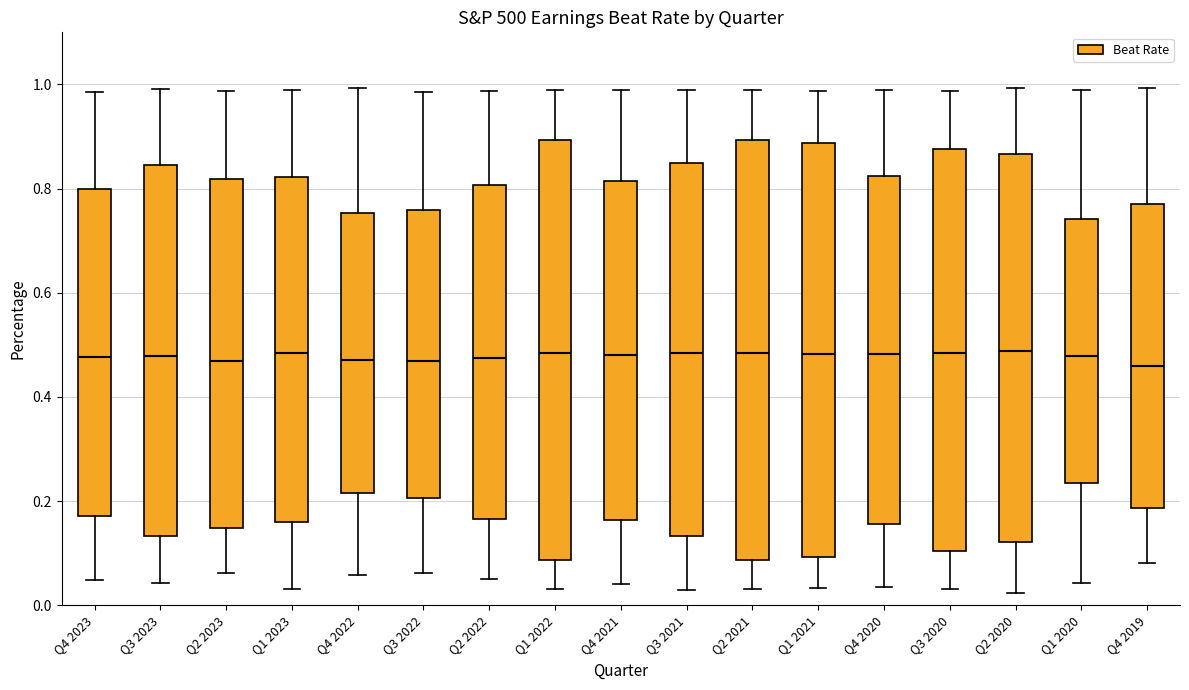

Reading left to right, transcribe this box plot: for each box, give where its median line is, the range the box spans, and where its two whiskers end, as read against the y-axis. The values are not printed on the chart, so give them approximately, as read against the axis.

Q4 2023: median 0.48, box 0.18 to 0.80, whiskers 0.04 to 0.98
Q3 2023: median 0.48, box 0.14 to 0.84, whiskers 0.04 to 1.00
Q2 2023: median 0.46, box 0.14 to 0.82, whiskers 0.06 to 0.98
Q1 2023: median 0.48, box 0.16 to 0.82, whiskers 0.04 to 1.00
Q4 2022: median 0.48, box 0.22 to 0.76, whiskers 0.06 to 1.00
Q3 2022: median 0.46, box 0.20 to 0.76, whiskers 0.06 to 0.98
Q2 2022: median 0.48, box 0.16 to 0.80, whiskers 0.06 to 0.98
Q1 2022: median 0.48, box 0.08 to 0.90, whiskers 0.04 to 1.00
Q4 2021: median 0.48, box 0.16 to 0.82, whiskers 0.04 to 1.00
Q3 2021: median 0.48, box 0.14 to 0.84, whiskers 0.04 to 1.00
Q2 2021: median 0.48, box 0.08 to 0.90, whiskers 0.04 to 1.00
Q1 2021: median 0.48, box 0.10 to 0.88, whiskers 0.04 to 0.98
Q4 2020: median 0.48, box 0.16 to 0.82, whiskers 0.04 to 1.00
Q3 2020: median 0.48, box 0.10 to 0.88, whiskers 0.04 to 0.98
Q2 2020: median 0.48, box 0.12 to 0.86, whiskers 0.02 to 1.00
Q1 2020: median 0.48, box 0.24 to 0.74, whiskers 0.04 to 1.00
Q4 2019: median 0.46, box 0.18 to 0.76, whiskers 0.08 to 1.00